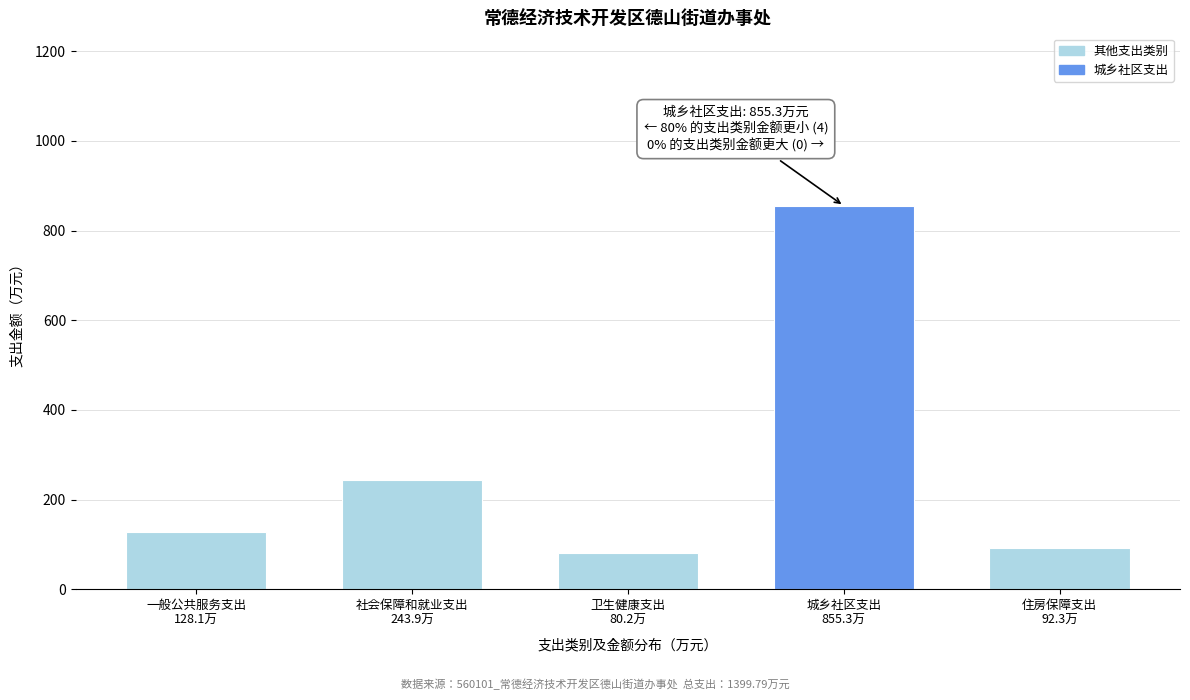

Reading left to right, extract all data points from this chart.

128.1	243.9	80.2	855.3	92.3